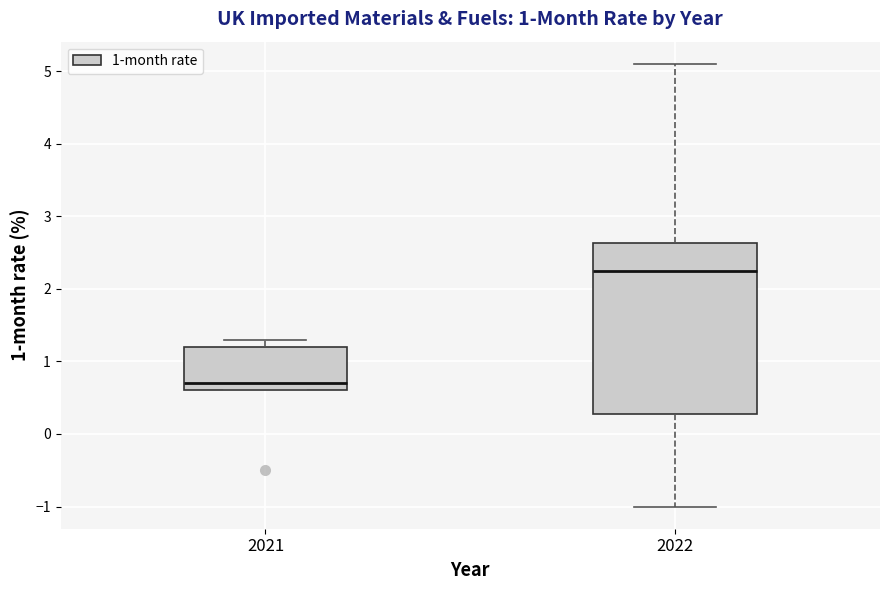

Comparing the boxes themselves (not the whiskers), which one is the tallest?

2022